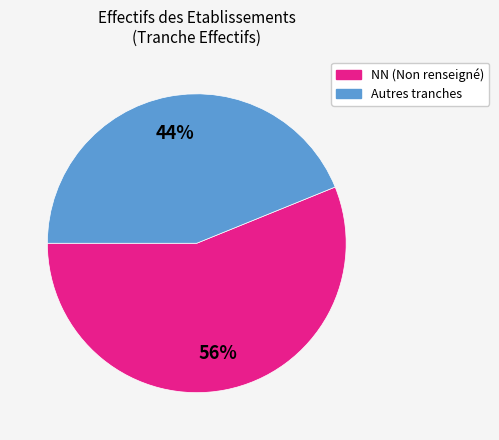

Count the number of slices in the pie.

2